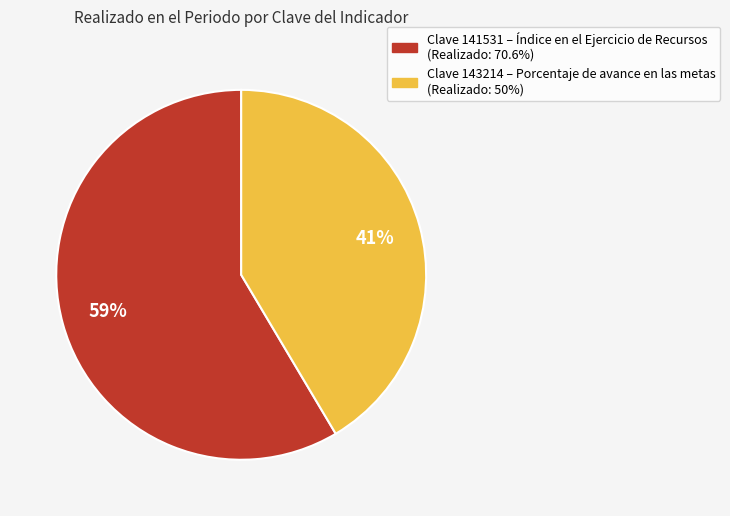

To the nearest percent, what is the average slice percentage?

50%